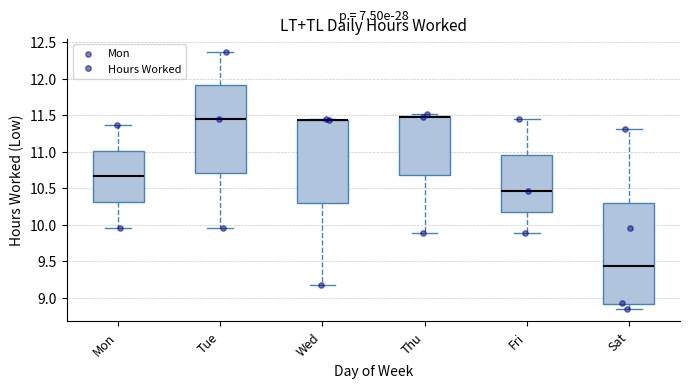

Reading left to right, read every box against the y-axis: the position of its median line, the range the box covers, and the ends of its whiskers. The values are not printed on the chart, so give them approximately, as read against the axis.

Mon: median 10.65, box 10.30 to 11.00, whiskers 9.95 to 11.35
Tue: median 11.45, box 10.70 to 11.90, whiskers 9.95 to 12.35
Wed: median 11.45 (drawn on the box's upper edge), box 10.30 to 11.45, whiskers 9.15 to 11.45
Thu: median 11.50 (drawn on the box's upper edge), box 10.70 to 11.50, whiskers 9.90 to 11.50
Fri: median 10.45, box 10.15 to 10.95, whiskers 9.90 to 11.45
Sat: median 9.45, box 8.90 to 10.30, whiskers 8.85 to 11.30